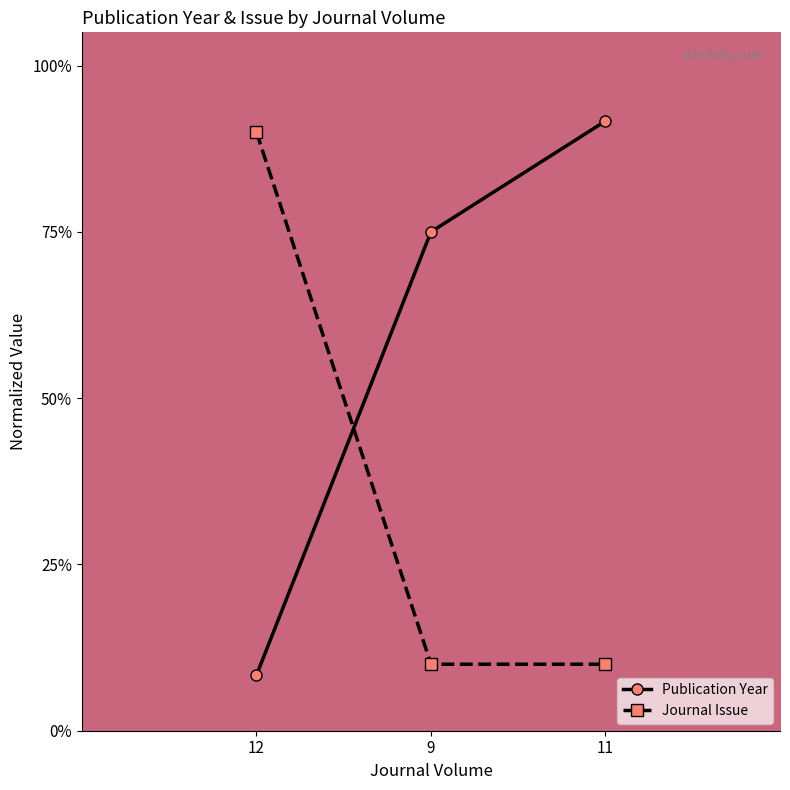

List the labels in order of Journal Issue value, smallest first.

9, 11, 12